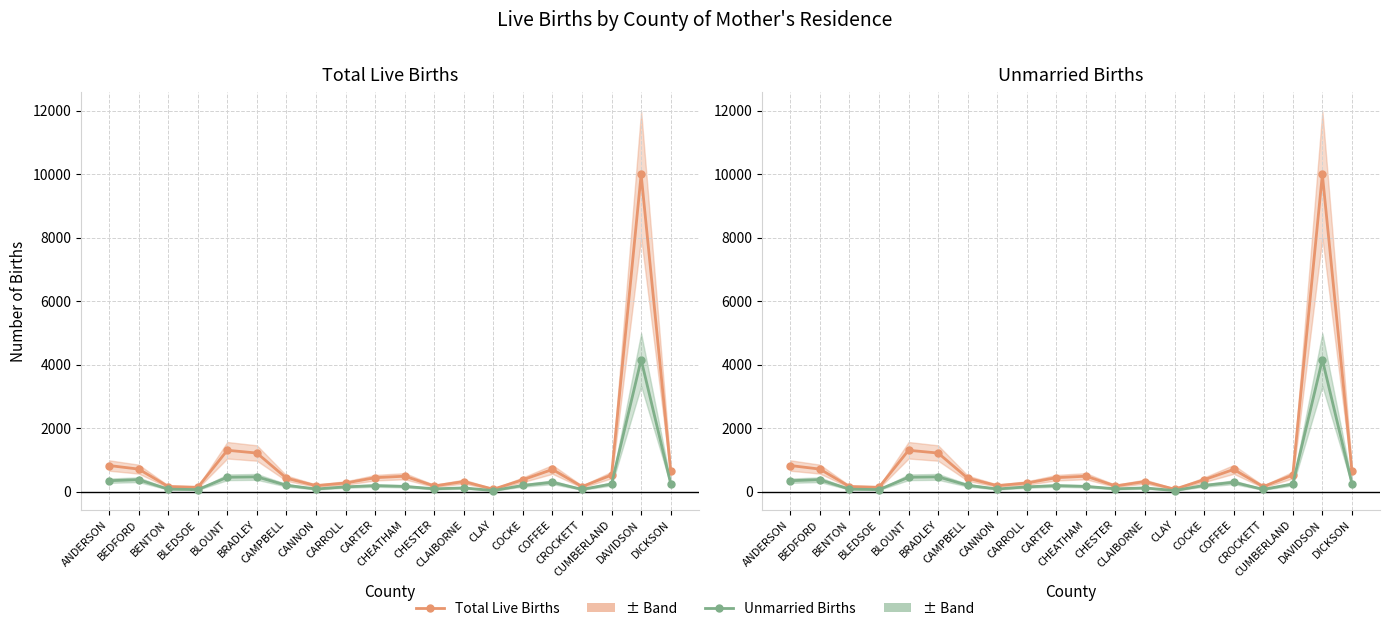

What is the sum of the Total Live Births values at DICKSON and BLEDSOE?

780